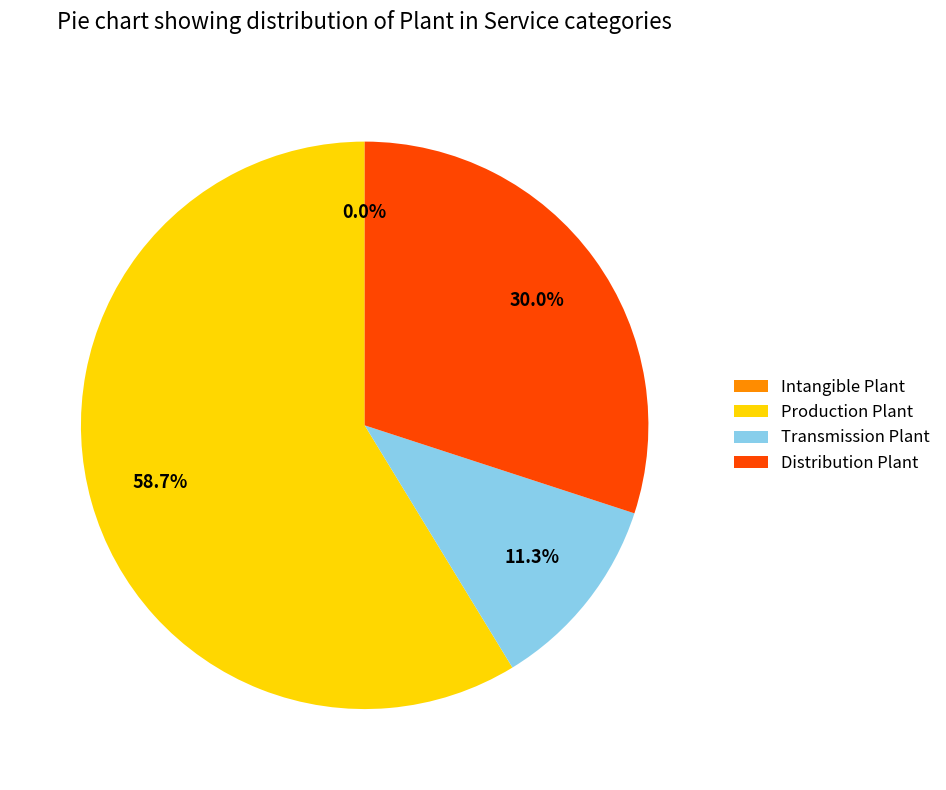

Is the sum of Production Plant and Distribution Plant greater than half?

Yes